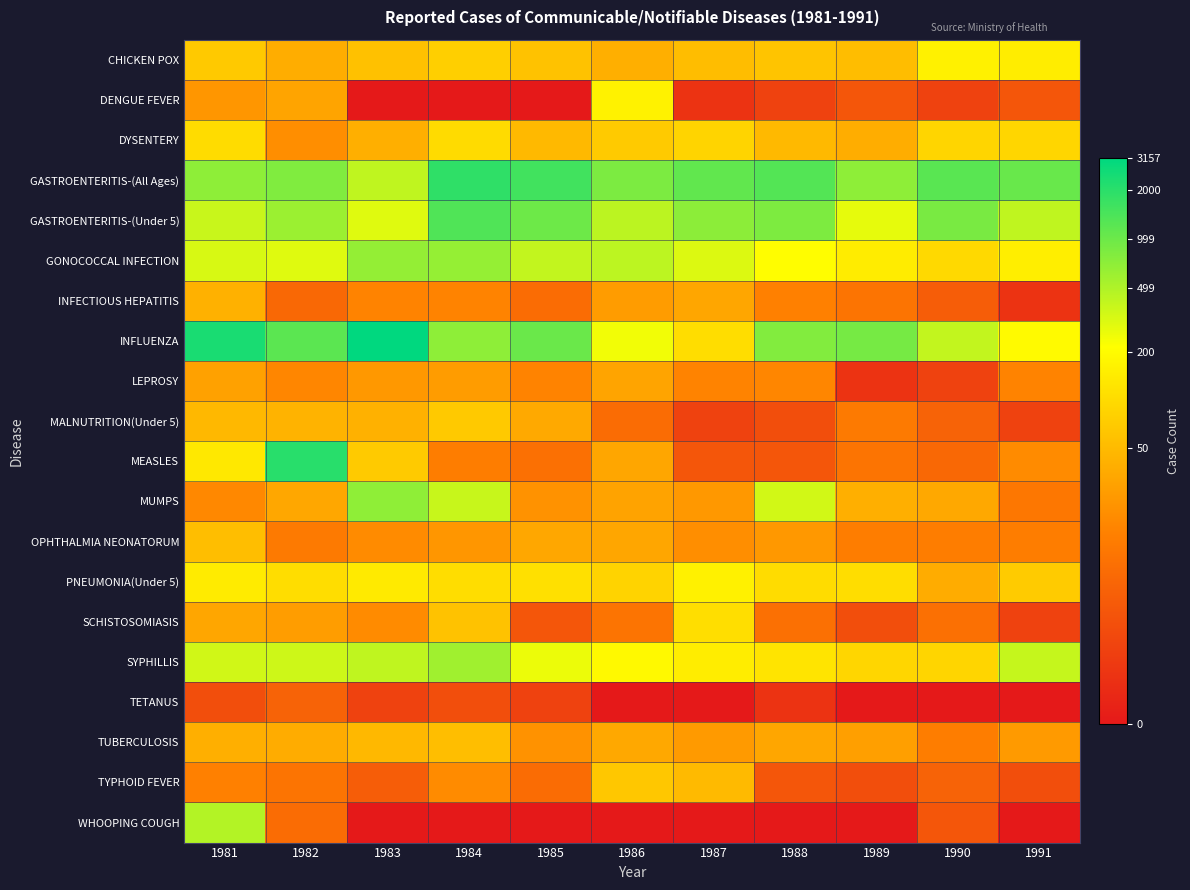

Reading left to right, list all the values displayed in this chart.

CHICKEN POX: 1981=4.2	1982=3.7	1983=4.1	1984=4.4	1985=4.1	1986=3.7	1987=4.0	1988=4.1	1989=4.0	1990=5.1	1991=5.0
DENGUE FEVER: 1981=3.2	1982=3.5	1983=0.0	1984=0.0	1985=0.0	1986=5.1	1987=0.7	1988=1.1	1989=1.6	1990=1.1	1991=1.6
DYSENTERY: 1981=4.6	1982=3.0	1983=3.7	1984=4.6	1985=3.9	1986=4.3	1987=4.5	1988=3.9	1989=3.7	1990=4.5	1991=4.5
GASTROENTERITIS-(All Ages): 1981=6.6	1982=6.7	1983=6.0	1984=7.5	1985=7.3	1986=6.7	1987=7.0	1988=7.2	1989=6.5	1990=7.1	1991=6.9
GASTROENTERITIS-(Under 5): 1981=5.9	1982=6.4	1983=5.7	1984=7.2	1985=6.9	1986=6.1	1987=6.6	1988=6.7	1989=5.6	1990=6.8	1991=6.0
GONOCOCCAL INFECTION: 1981=5.8	1982=5.7	1983=6.5	1984=6.5	1985=6.0	1986=6.1	1987=5.7	1988=5.3	1989=5.0	1990=4.6	1991=5.0
INFECTIOUS HEPATITIS: 1981=3.7	1982=2.1	1983=2.8	1984=2.8	1985=2.2	1986=3.3	1987=3.5	1988=2.7	1989=2.4	1990=1.8	1991=0.7
INFLUENZA: 1981=7.8	1982=7.1	1983=8.1	1984=6.5	1985=6.9	1986=5.5	1987=4.7	1988=6.7	1989=6.8	1990=6.0	1991=5.3
LEPROSY: 1981=3.4	1982=2.8	1983=3.2	1984=3.3	1985=2.8	1986=3.5	1987=2.8	1988=2.8	1989=0.7	1990=1.1	1991=2.8
MALNUTRITION(Under 5): 1981=3.9	1982=3.8	1983=3.7	1984=4.2	1985=3.6	1986=2.2	1987=1.1	1988=1.4	1989=2.6	1990=1.9	1991=1.1
MEASLES: 1981=4.9	1982=7.6	1983=4.3	1984=2.6	1985=2.3	1986=3.5	1987=1.6	1988=1.6	1989=2.4	1990=2.1	1991=2.9
MUMPS: 1981=2.9	1982=3.5	1983=6.5	1984=6.0	1985=3.1	1986=3.4	1987=3.2	1988=5.9	1989=3.7	1990=3.6	1991=2.5
OPHTHALMIA NEONATORUM: 1981=4.0	1982=2.6	1983=2.9	1984=3.2	1985=3.5	1986=3.5	1987=3.0	1988=3.2	1989=2.6	1990=2.6	1991=2.6
PNEUMONIA(Under 5): 1981=4.9	1982=4.7	1983=4.9	1984=4.7	1985=4.7	1986=4.5	1987=5.1	1988=4.7	1989=4.7	1990=3.6	1991=4.3
SCHISTOSOMIASIS: 1981=3.5	1982=3.3	1983=2.9	1984=4.1	1985=1.6	1986=2.4	1987=4.7	1988=2.3	1989=1.4	1990=2.3	1991=1.1
SYPHILLIS: 1981=5.9	1982=5.9	1983=6.0	1984=6.4	1985=5.6	1986=5.2	1987=5.0	1988=4.8	1989=4.5	1990=4.5	1991=6.0
TETANUS: 1981=1.4	1982=1.9	1983=1.1	1984=1.4	1985=1.1	1986=0.0	1987=0.0	1988=0.7	1989=0.0	1990=0.0	1991=0.0
TUBERCULOSIS: 1981=3.7	1982=3.6	1983=3.9	1984=4.0	1985=3.1	1986=3.6	1987=3.3	1988=3.5	1989=3.4	1990=2.6	1991=3.3
TYPHOID FEVER: 1981=2.7	1982=2.4	1983=1.8	1984=2.9	1985=2.2	1986=4.2	1987=3.9	1988=1.6	1989=1.4	1990=1.9	1991=1.4
WHOOPING COUGH: 1981=6.2	1982=2.2	1983=0.0	1984=0.0	1985=0.0	1986=0.0	1987=0.0	1988=0.0	1989=0.0	1990=1.6	1991=0.0